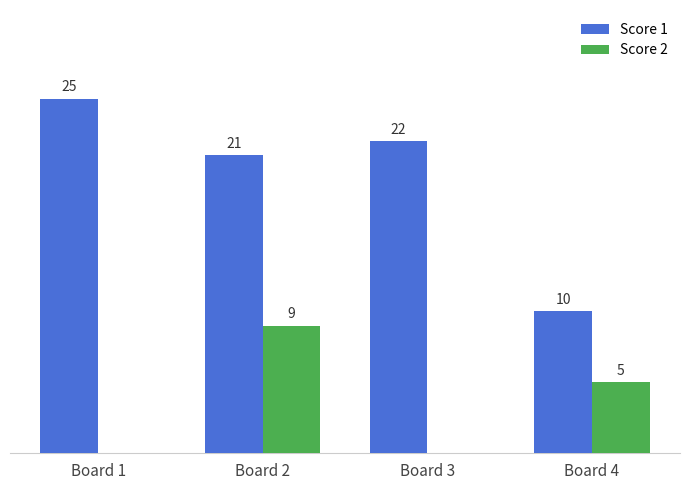

At which category is the sum across all series the highest?

Board 2